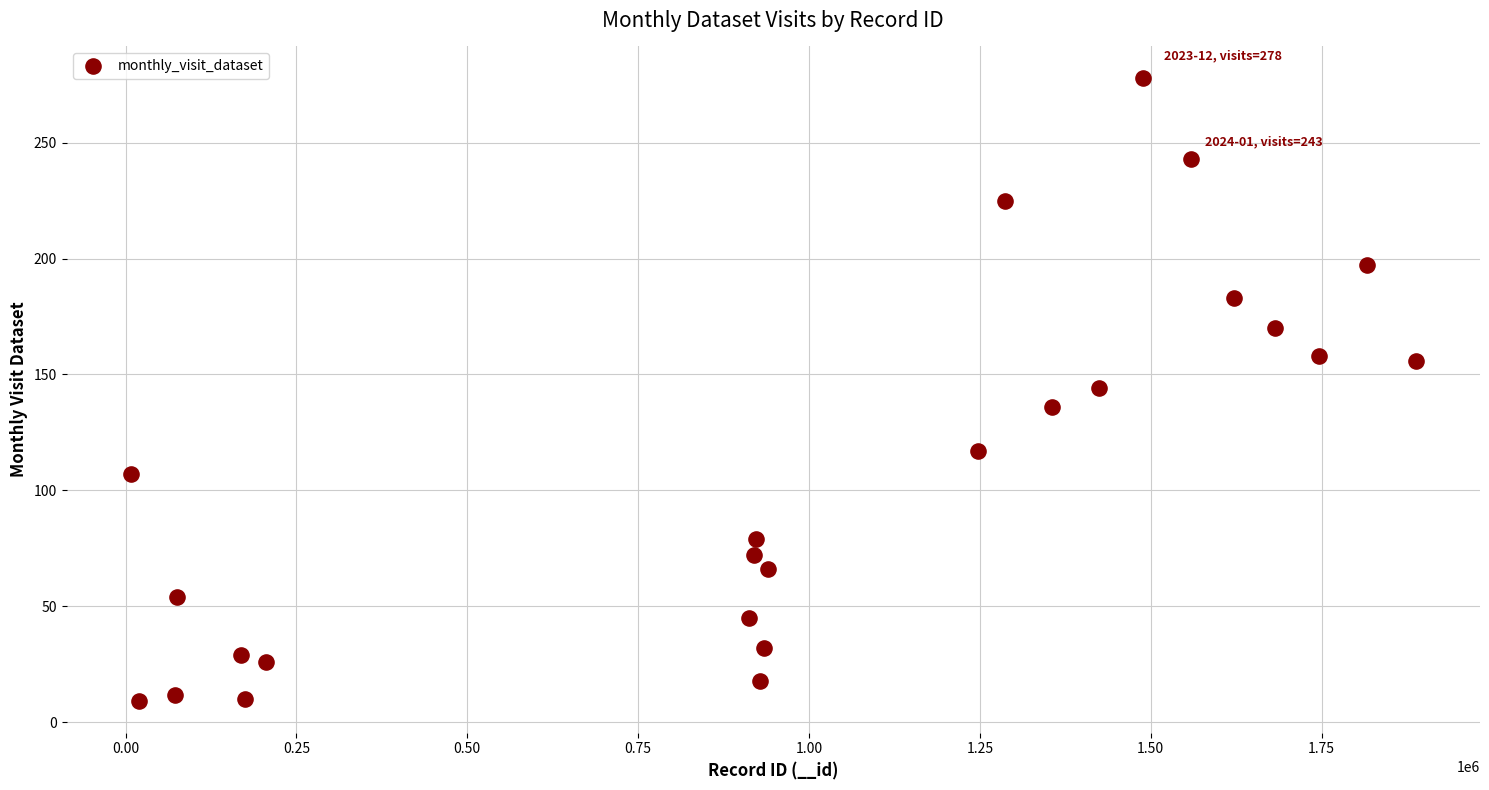

What is the range of X values (max minus min)?

1880371